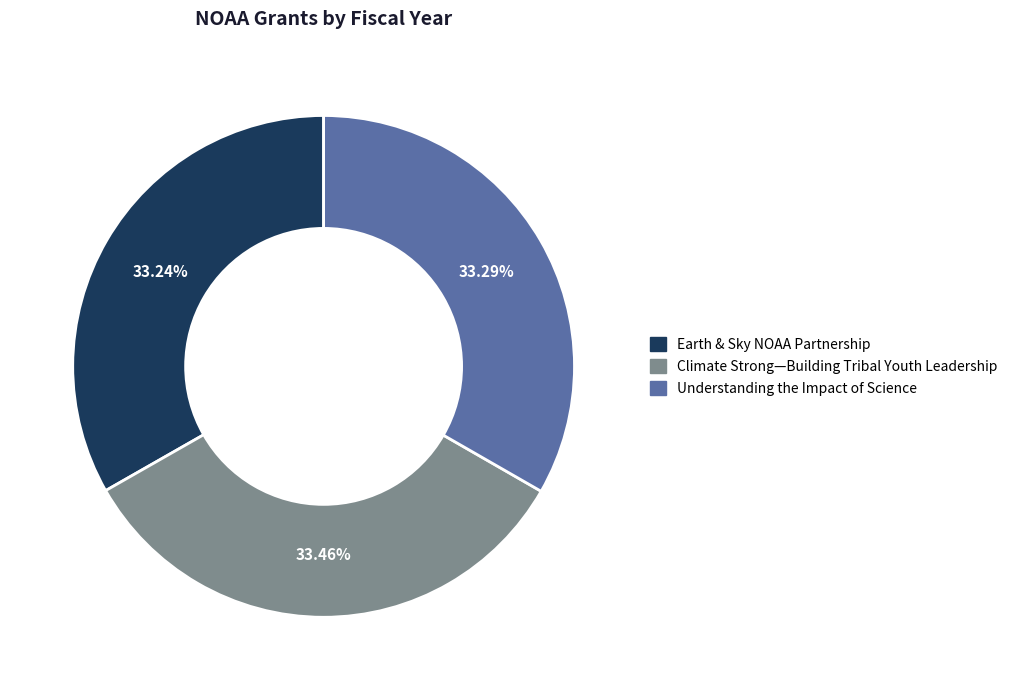

Is the sum of Understanding the Impact of Science and Earth & Sky NOAA Partnership greater than half?

Yes